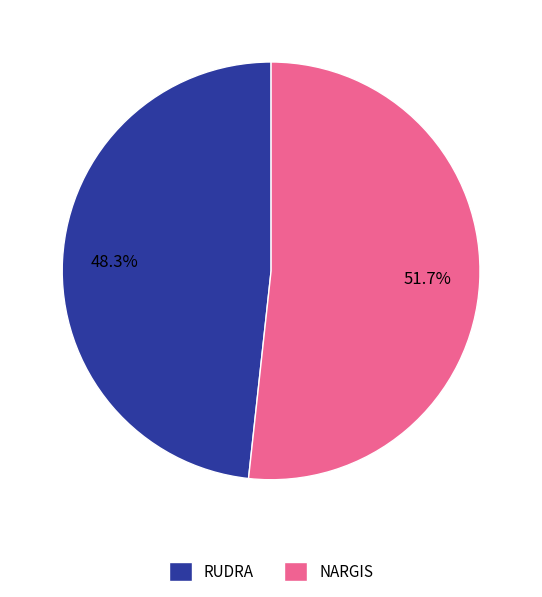

Is the sum of RUDRA and NARGIS greater than half?

Yes